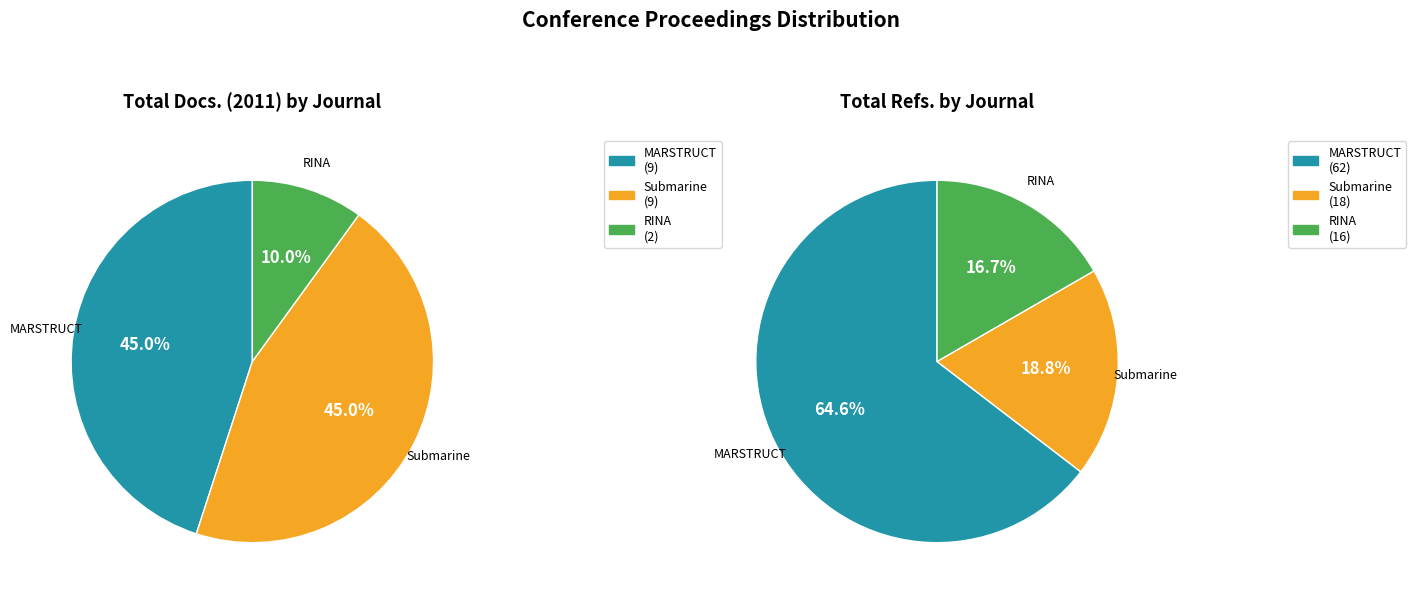

What percentage do Rank 3: RINA Naval Architects and Rank 2: Submarine Mass Movements together represent?

55.0%